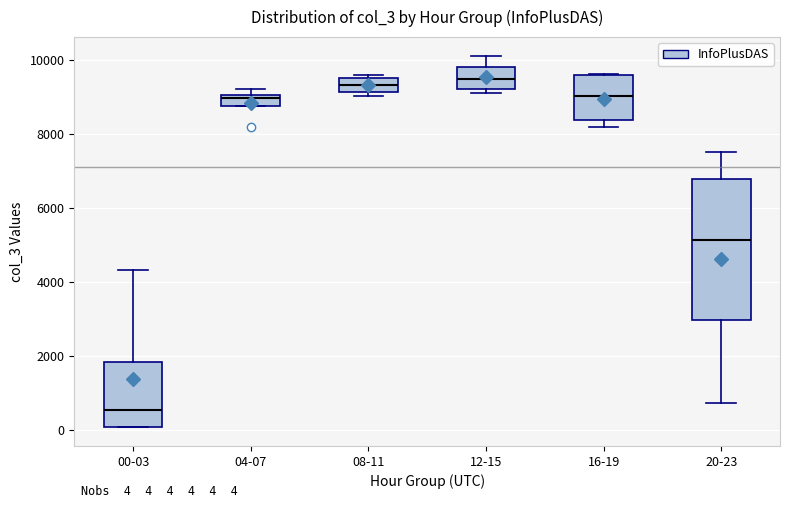

Comparing the boxes themselves (not the whiskers), which one is the tallest?

20-23